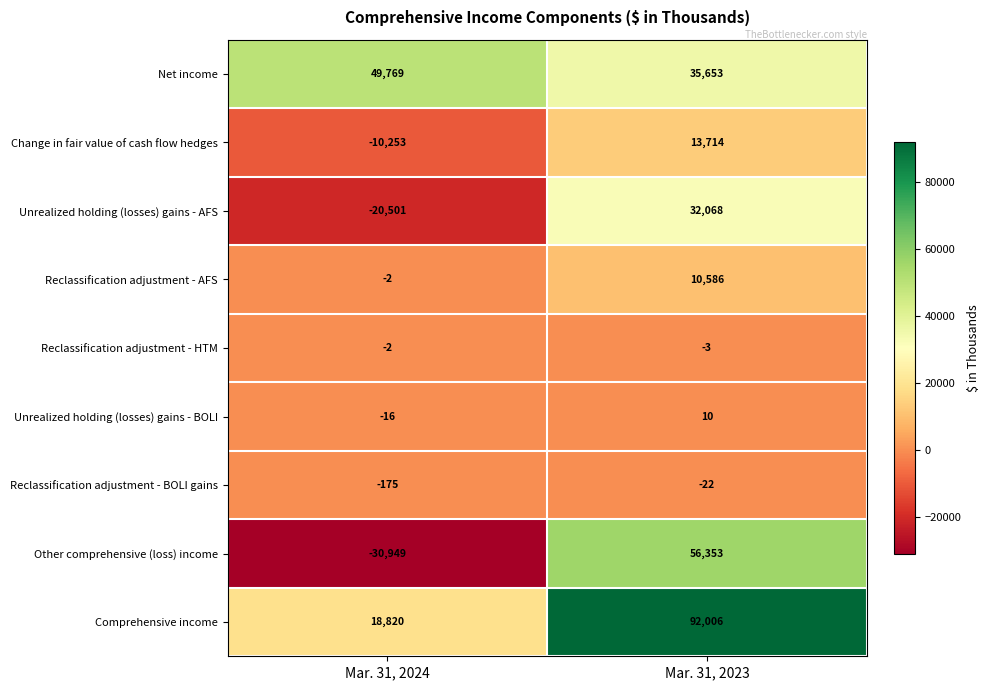

Read the Reclassification adjustment - HTM value at Mar. 31, 2023.

-3